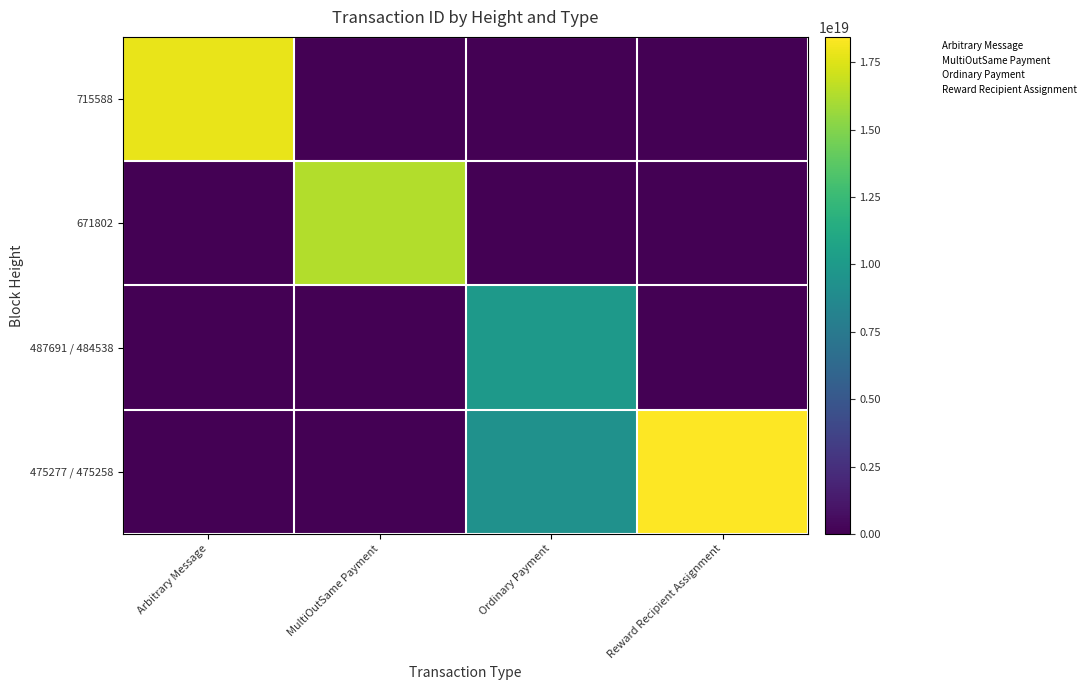

Reading left to right, what are all the values shown in this chart?

715588: Arbitrary Message=17819421966556653568	MultiOutSame Payment=0	Ordinary Payment=0	Reward Recipient Assignment=0
671802: Arbitrary Message=0	MultiOutSame Payment=16348220969618481152	Ordinary Payment=0	Reward Recipient Assignment=0
487691 / 484538: Arbitrary Message=0	MultiOutSame Payment=0	Ordinary Payment=9908376401048539136	Reward Recipient Assignment=0
475277 / 475258: Arbitrary Message=0	MultiOutSame Payment=0	Ordinary Payment=9307747311604588544	Reward Recipient Assignment=18440955448585187328